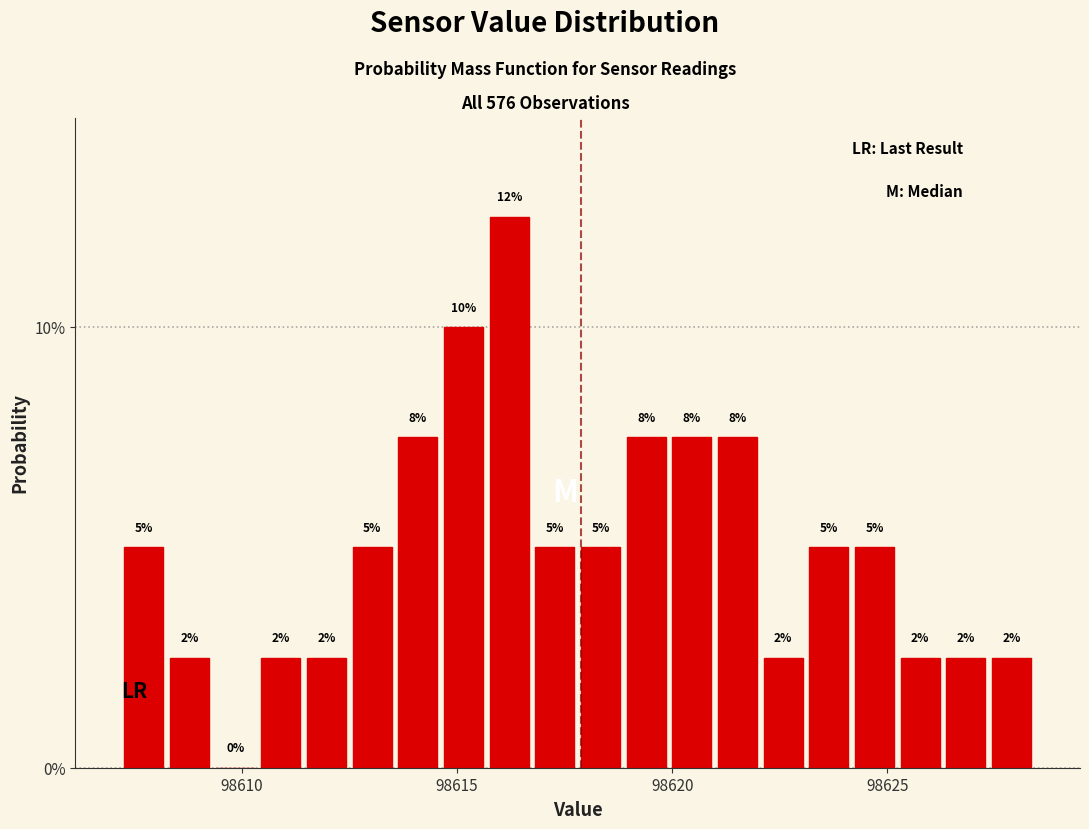

Around what value on the x-axis is the tallest bar? Give the approximate position of its centre, as read against the axis.

98616.0